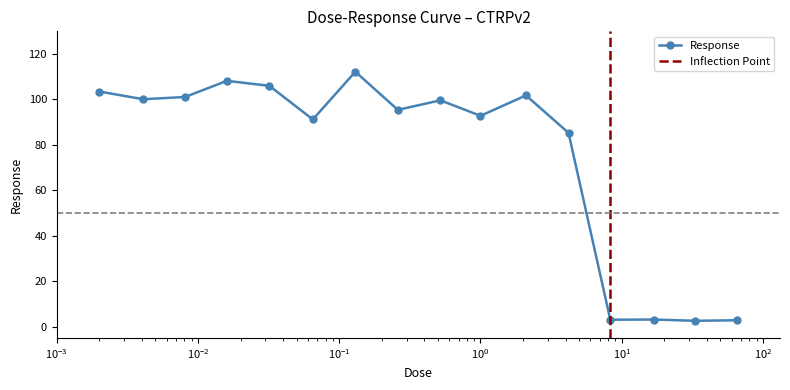

True or false: Response has more than 1 interior local peaks.

True